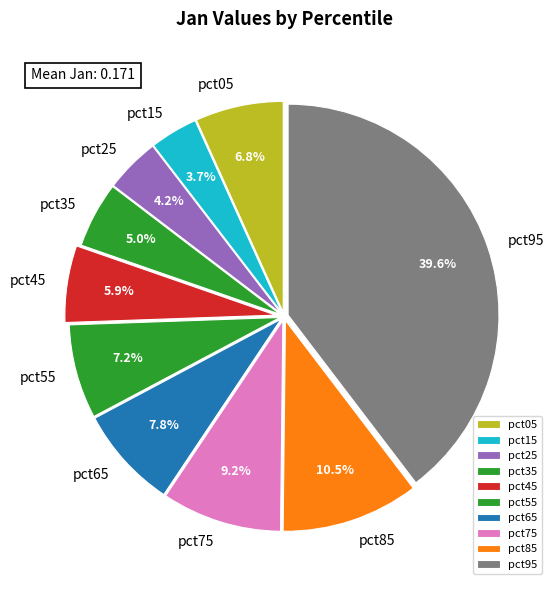

How much of the chart is everything except pct15?

96.3%